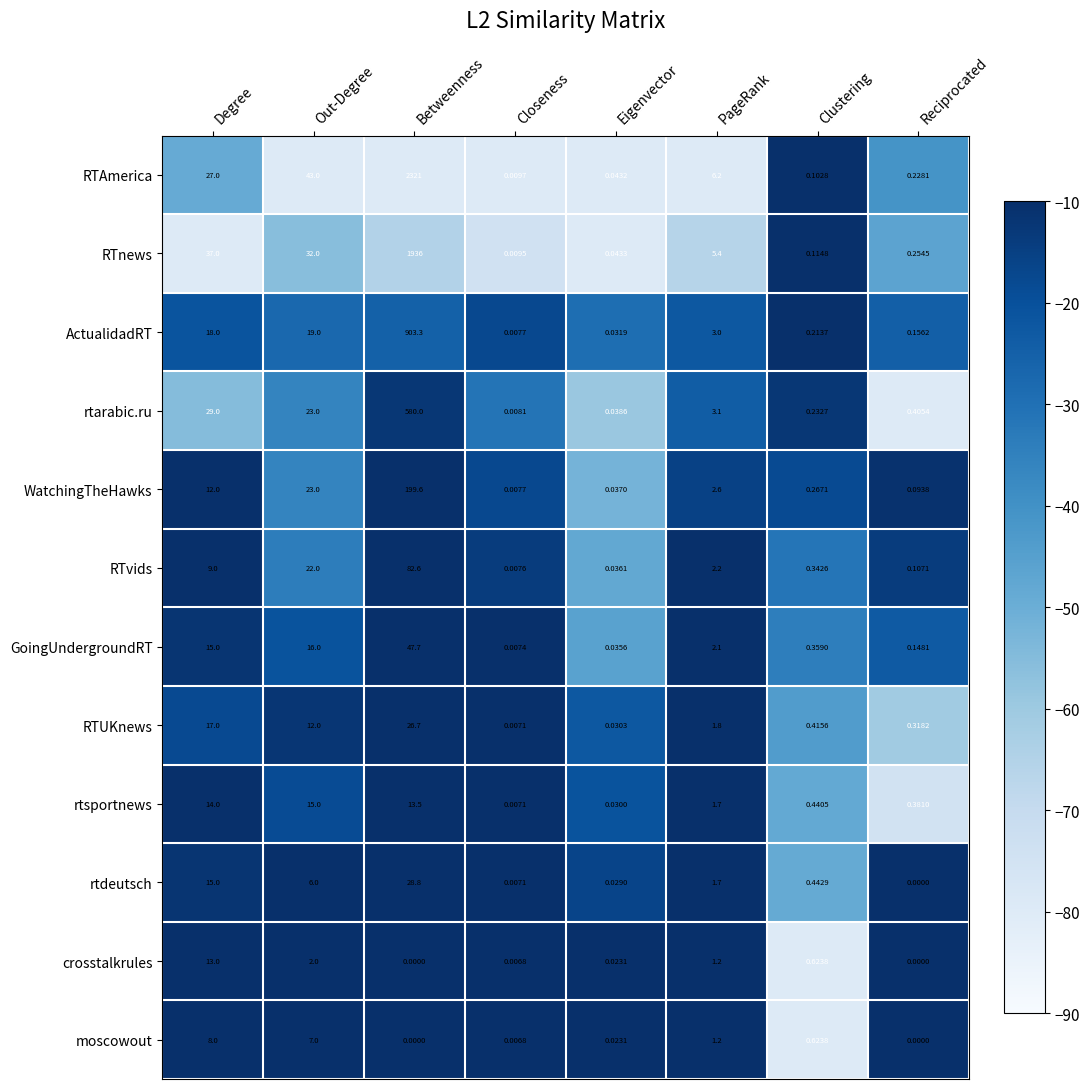

At which label is rtarabic.ru closest to 290?

Degree